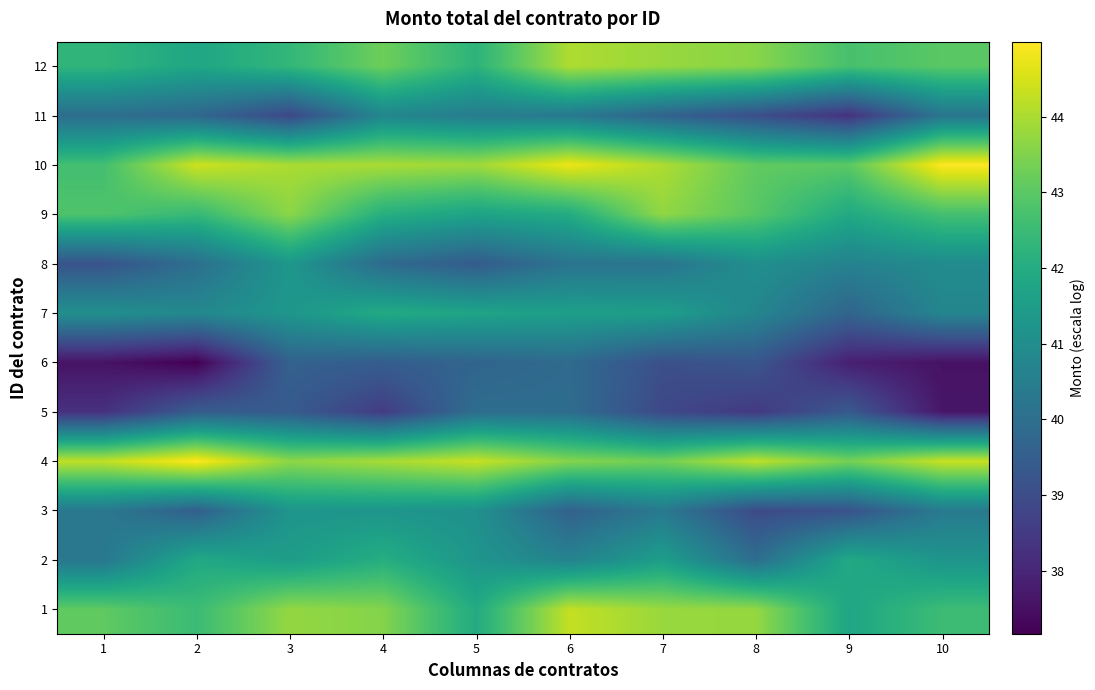

At which category does the chart reach its minimum across all series?

2